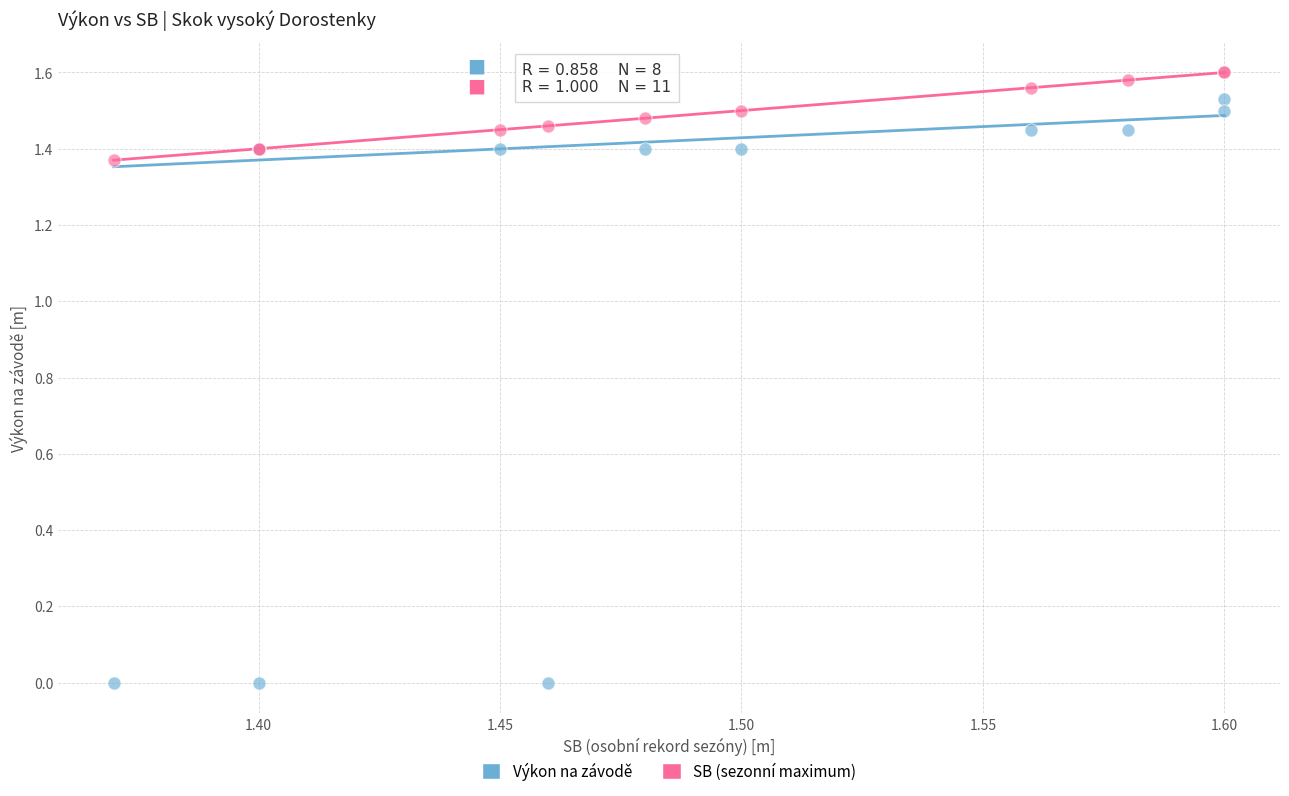

What are all the series names shown in the legend?

Výkon na závodě, SB (sezonní maximum)